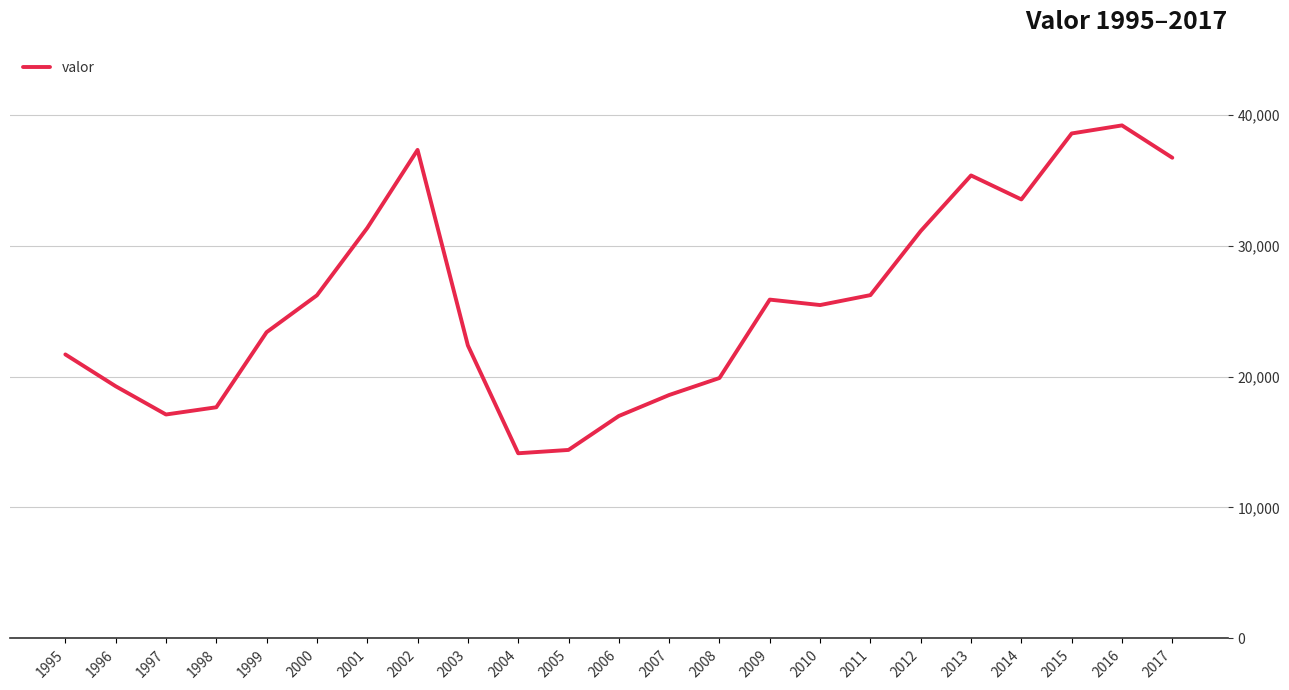

What is the ratio of the value at 1995 to the value at 2007?

1.2